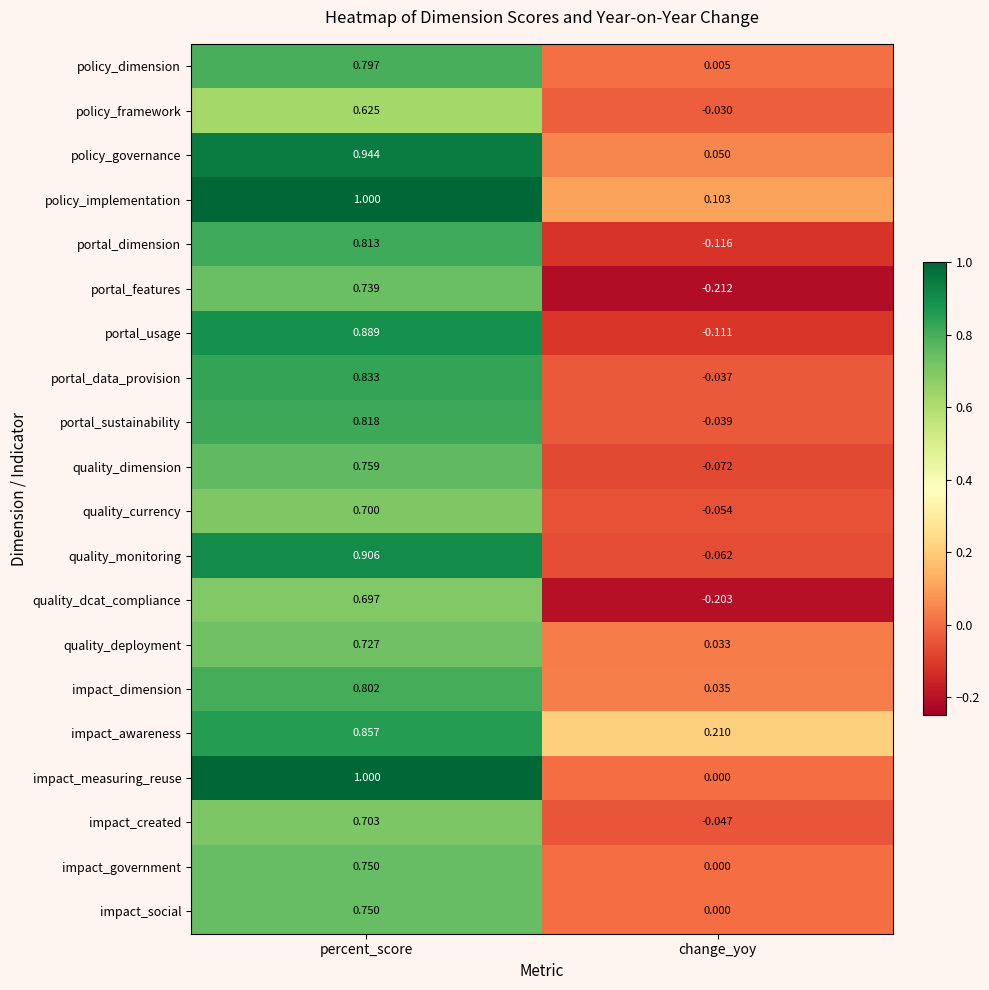

What is the total value across all series at change_yoy?

-0.5